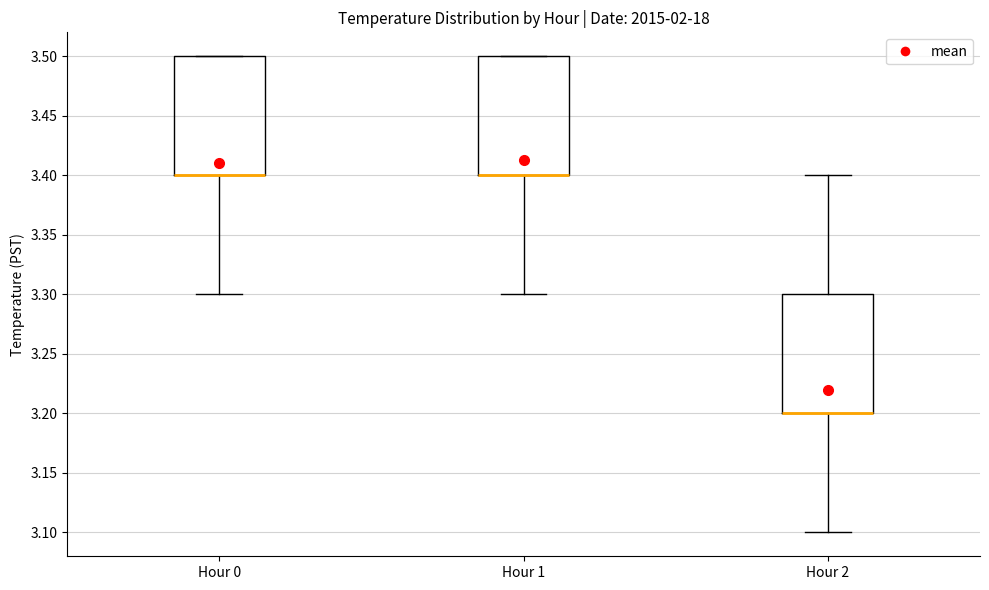

Reading left to right, read every box against the y-axis: the position of its median line, the range the box covers, and the ends of its whiskers. The values are not printed on the chart, so give them approximately, as read against the axis.

Hour 0: median 3.4 (drawn on the box's lower edge), box 3.4 to 3.5, whiskers 3.3 to 3.5
Hour 1: median 3.4 (drawn on the box's lower edge), box 3.4 to 3.5, whiskers 3.3 to 3.5
Hour 2: median 3.2 (drawn on the box's lower edge), box 3.2 to 3.3, whiskers 3.1 to 3.4